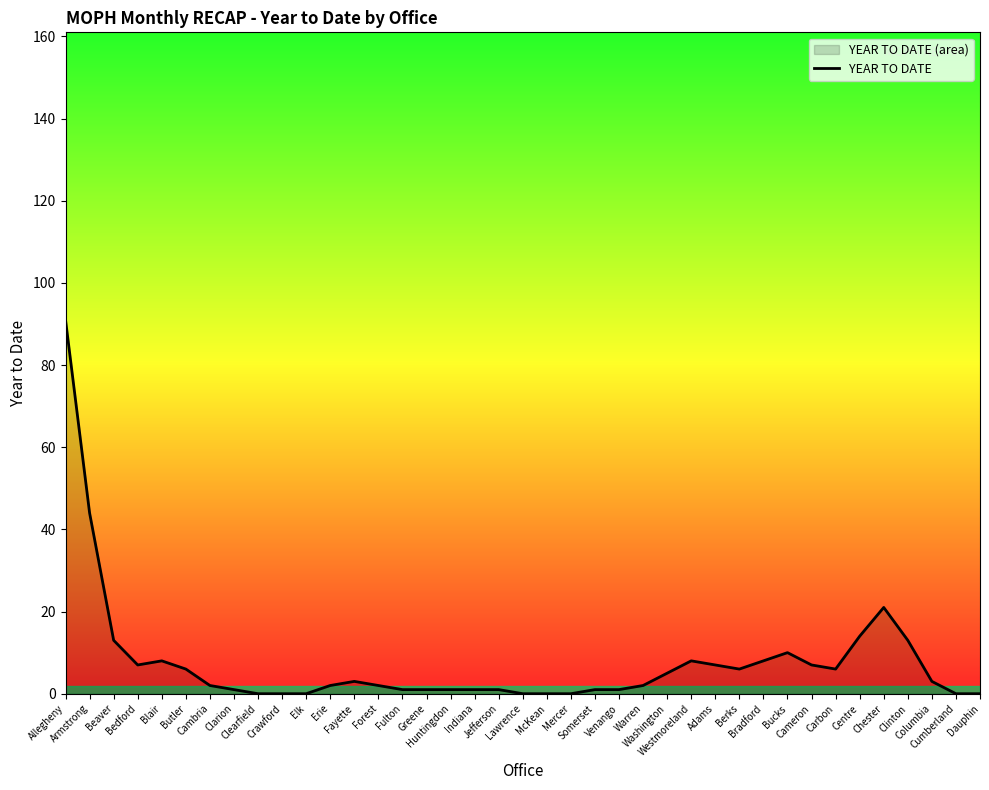

At which label is the value closest to 45?

Armstrong